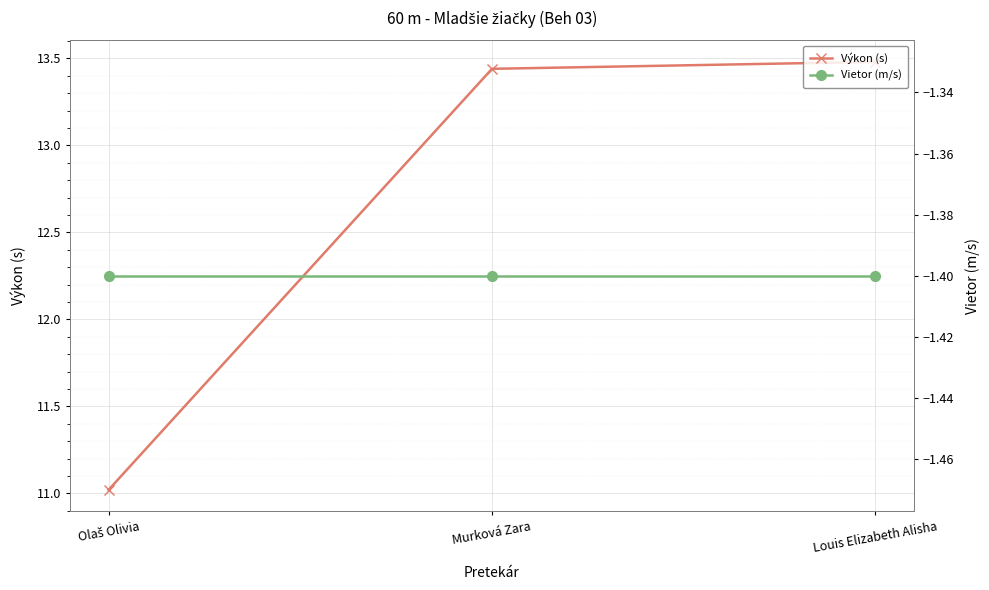

What is the minimum value shown in the chart?

-1.4